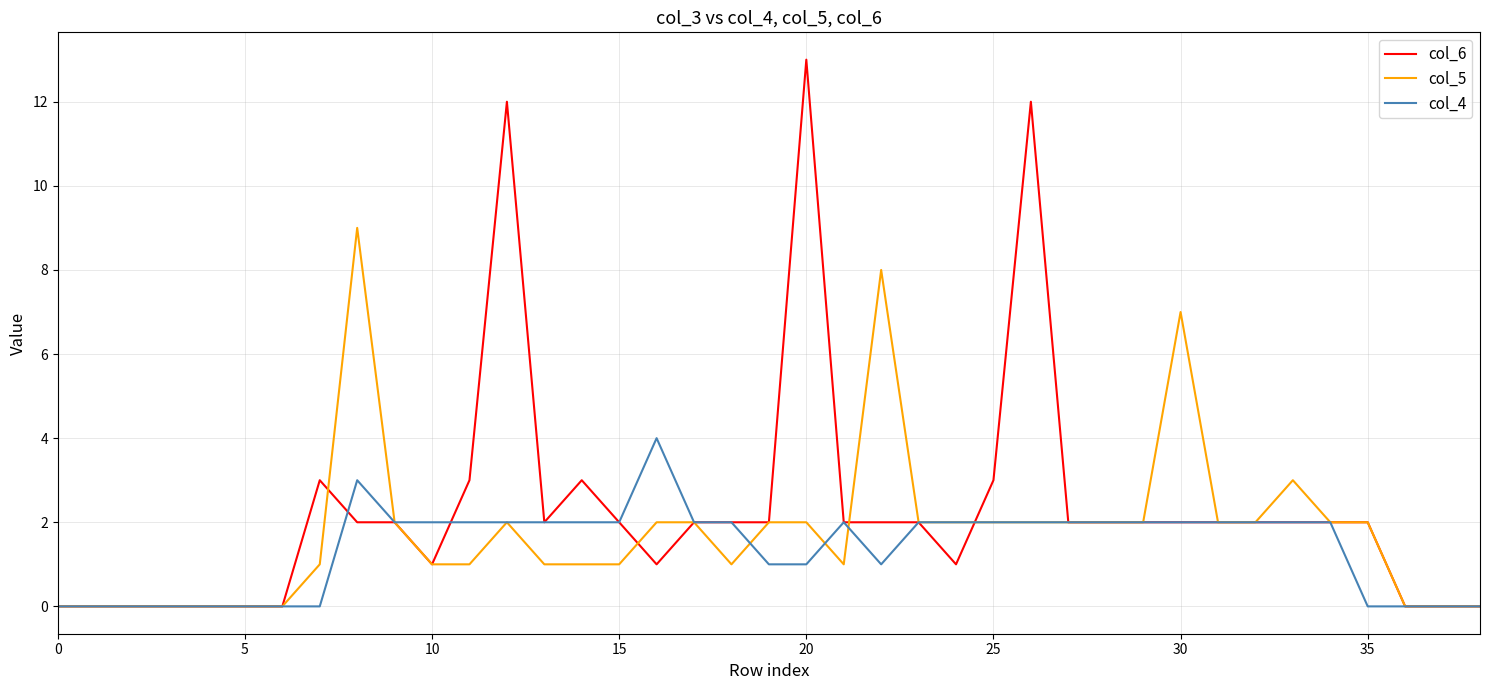

Rank the series by their maximum value, from highest to lowest.

col_6, col_5, col_4